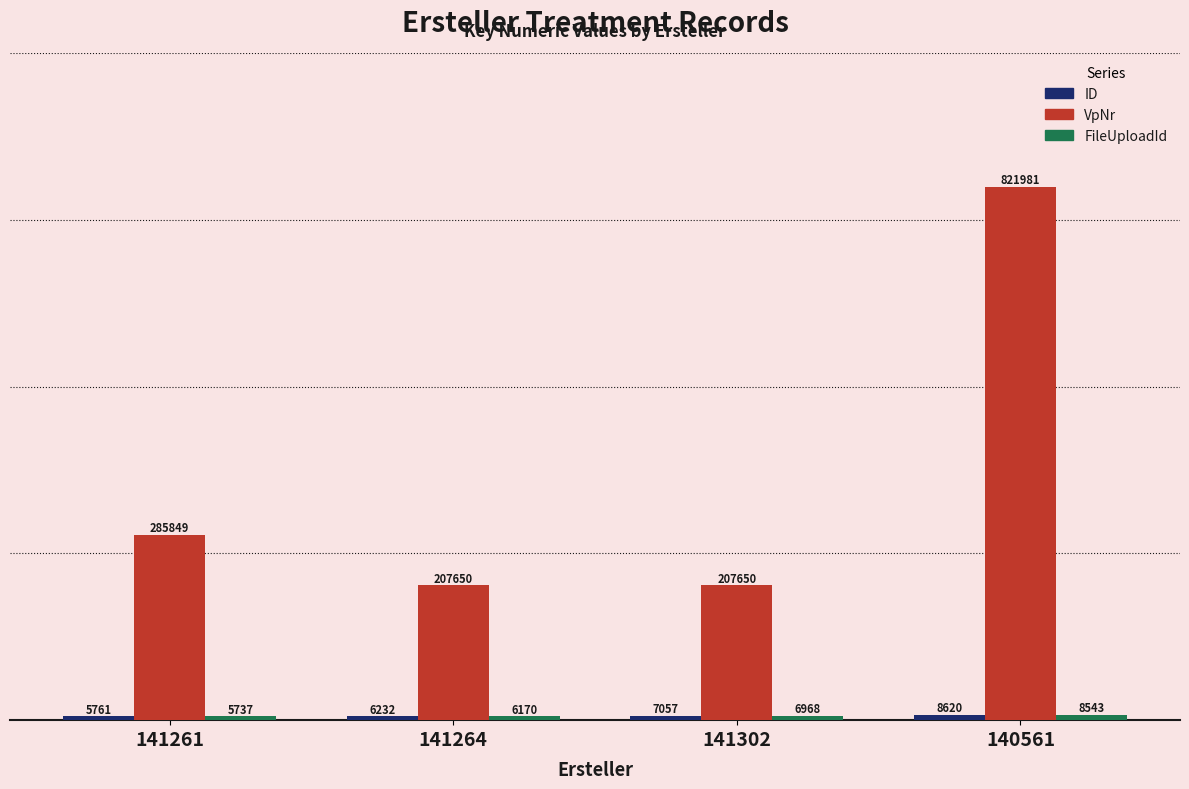

What is the difference between the highest and lowest values at 141264?

201480